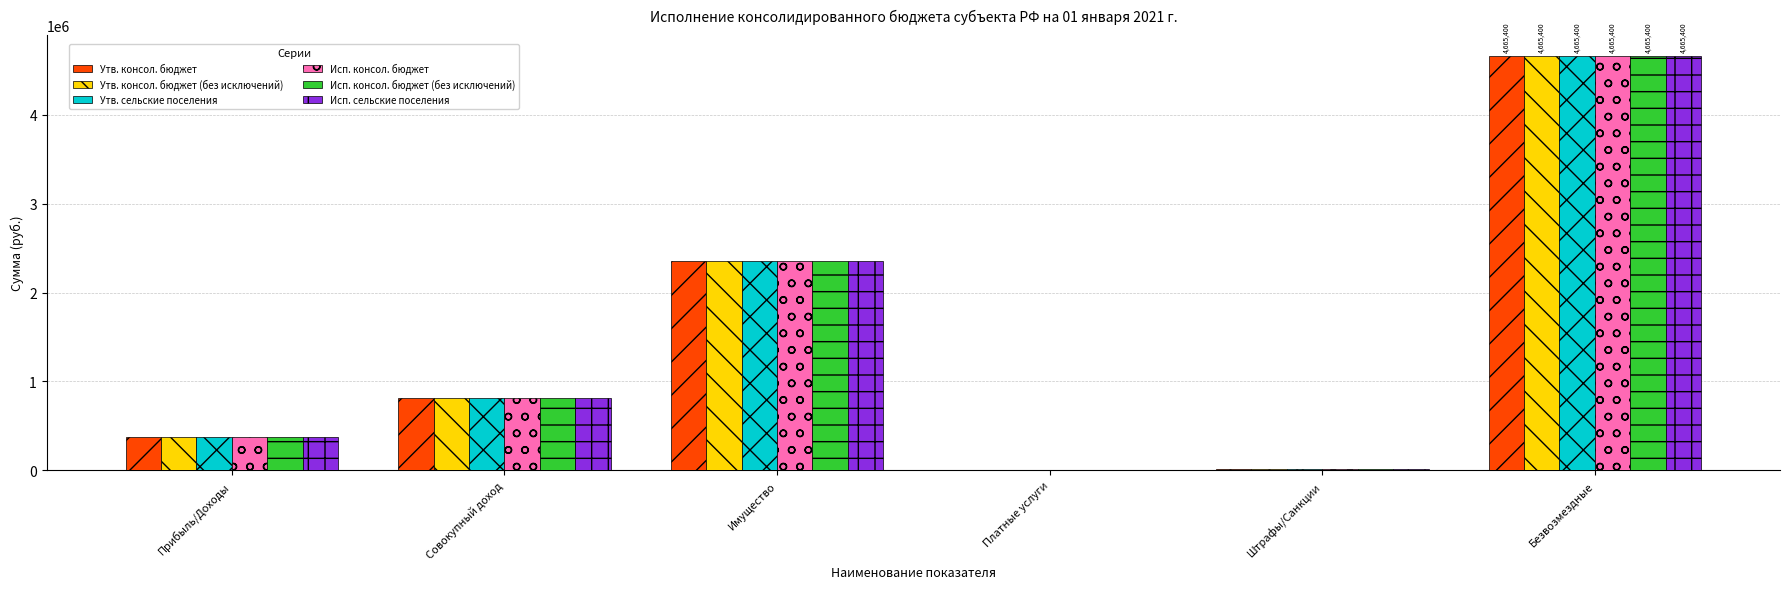

True or false: Исп. консол. бюджет (без исключений) has a value of 809415.0 at Совокупный доход.

True